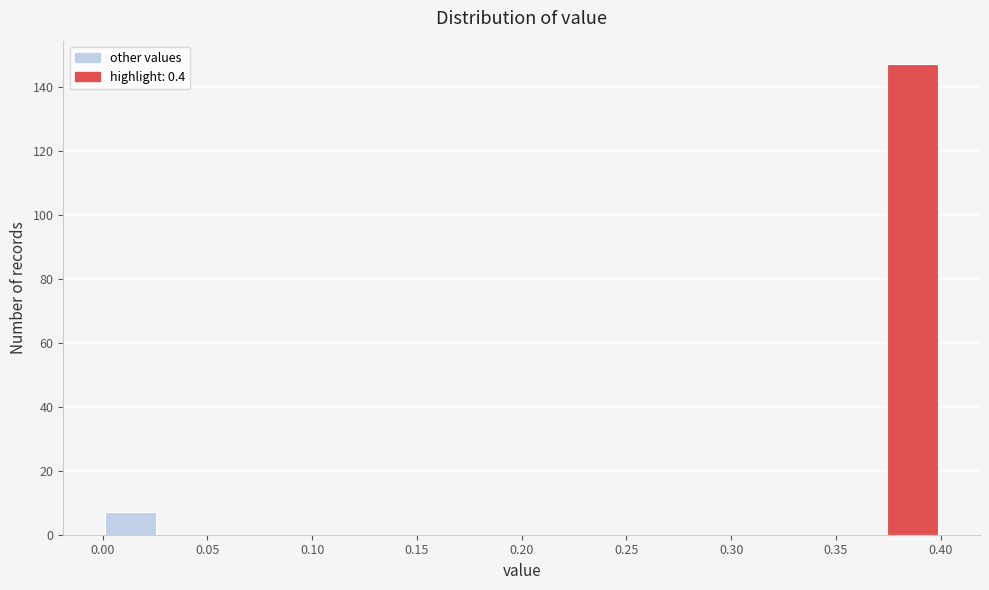

Reading left to right, list every bar in this chart as the range it spans on the x-axis followed by its height. Neither the bar edges nor the heights are printed on the chart, so give them approximately, as read against the axes.

0.000 to 0.025: 8
0.025 to 0.055: 0
0.055 to 0.080: 0
0.080 to 0.105: 0
0.105 to 0.135: 0
0.135 to 0.160: 0
0.160 to 0.185: 0
0.185 to 0.215: 0
0.215 to 0.240: 0
0.240 to 0.265: 0
0.265 to 0.295: 0
0.295 to 0.320: 0
0.320 to 0.345: 0
0.345 to 0.375: 0
0.375 to 0.400: 148